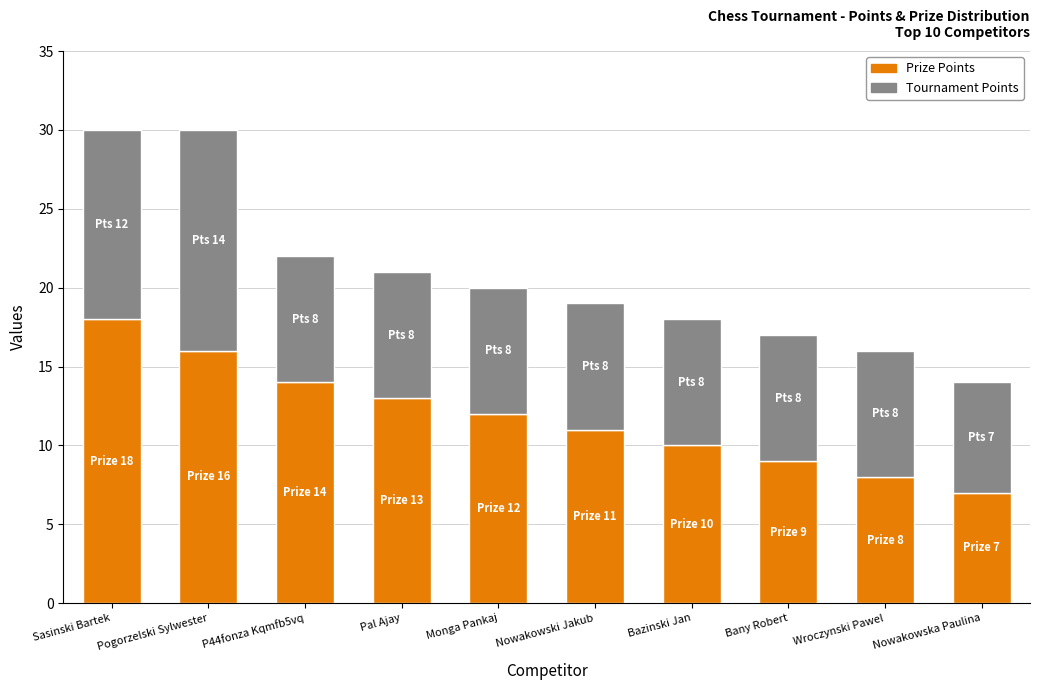

What is the total value across all series at Bany Robert?

17